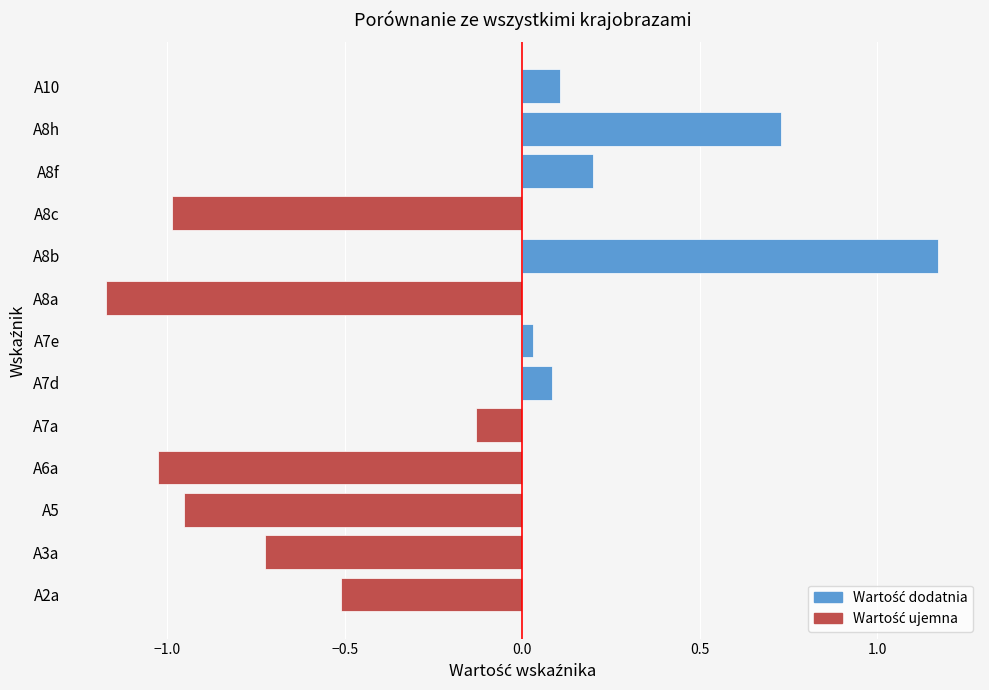

Count the number of categories in the chart.

13